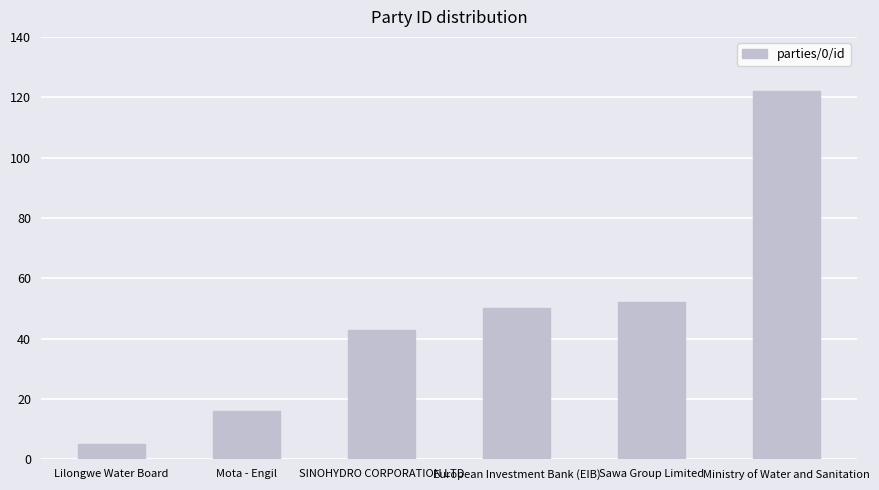

Is it true that the value at European Investment Bank (EIB) is 50?

True